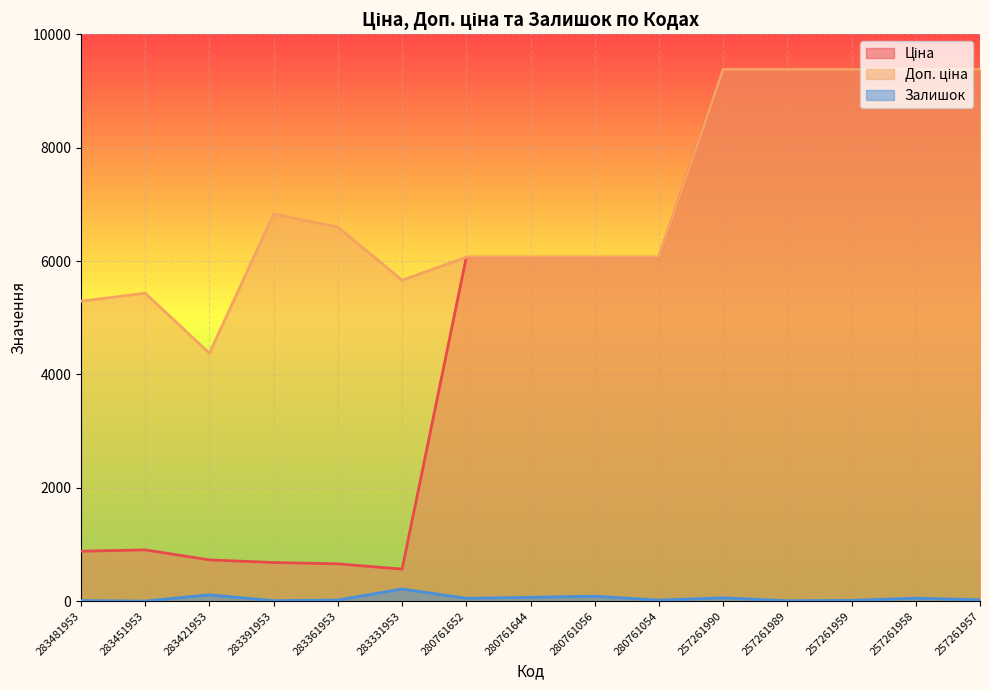

Rank the categories by Ціна value from lowest to highest.

283331953, 283361953, 283391953, 283421953, 283481953, 283451953, 280761652, 280761644, 280761056, 280761054, 257261990, 257261989, 257261959, 257261958, 257261957